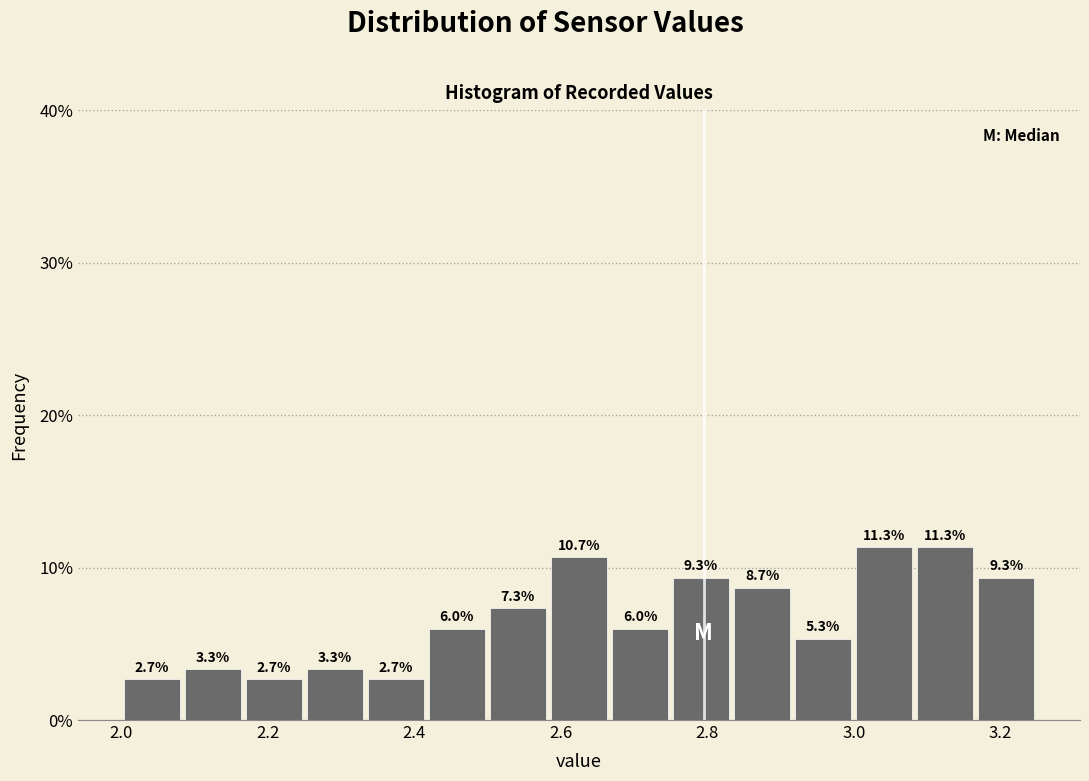

Reading left to right, list every bar in this chart as the range it spans on the x-axis followed by its height. The bar edges are not printed on the chart, so give them approximately, as read against the axis.

2.00 to 2.08: 2.7
2.08 to 2.16: 3.3
2.16 to 2.26: 2.7
2.26 to 2.34: 3.3
2.34 to 2.42: 2.7
2.42 to 2.50: 6.0
2.50 to 2.58: 7.3
2.58 to 2.66: 10.7
2.66 to 2.76: 6.0
2.76 to 2.84: 9.3
2.84 to 2.92: 8.7
2.92 to 3.00: 5.3
3.00 to 3.08: 11.3
3.08 to 3.16: 11.3
3.16 to 3.26: 9.3